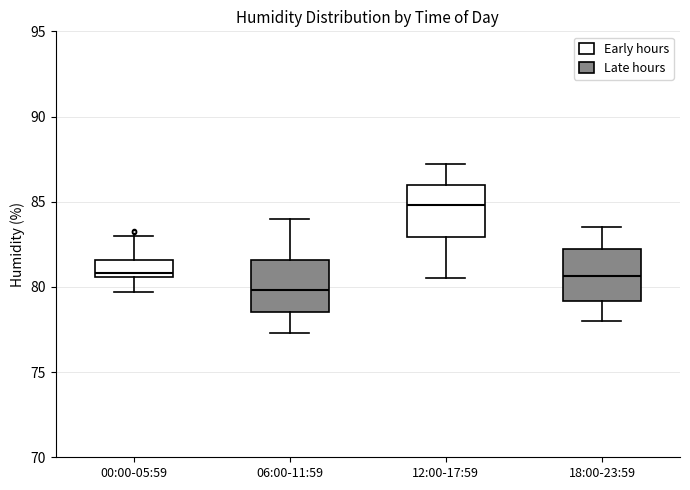

Reading left to right, transcribe this box plot: for each box, give where its median line is, the range the box spans, and where its two whiskers end, as read against the y-axis. The values are not printed on the chart, so give them approximately, as read against the axis.

00:00-05:59: median 81.0, box 80.5 to 81.5, whiskers 79.5 to 83.0
06:00-11:59: median 80.0, box 78.5 to 81.5, whiskers 77.5 to 84.0
12:00-17:59: median 85.0, box 83.0 to 86.0, whiskers 80.5 to 87.0
18:00-23:59: median 80.5, box 79.0 to 82.0, whiskers 78.0 to 83.5